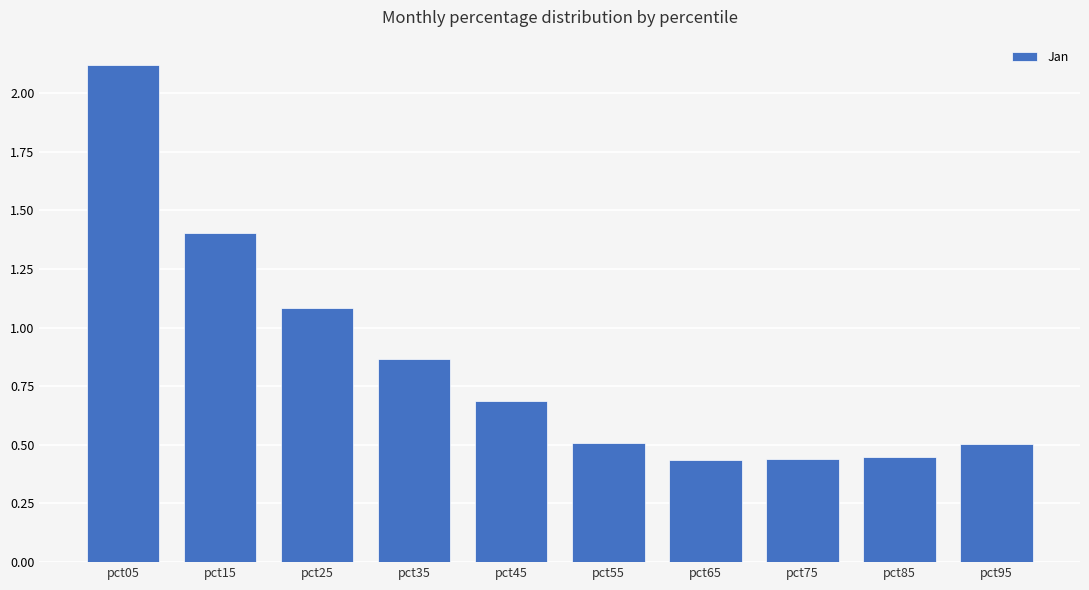

Where is the data nearest to the value 1?

pct25